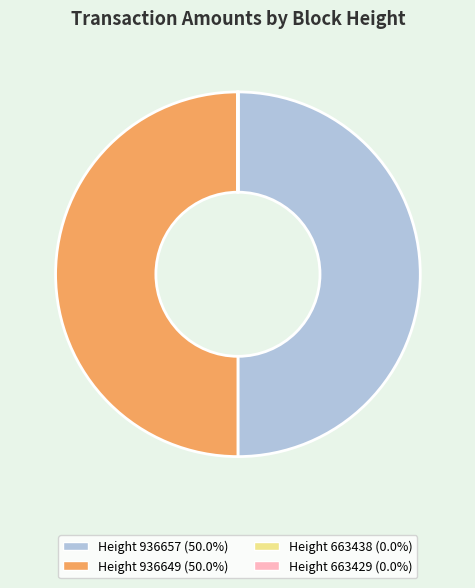

How many segments does this pie chart have?

4